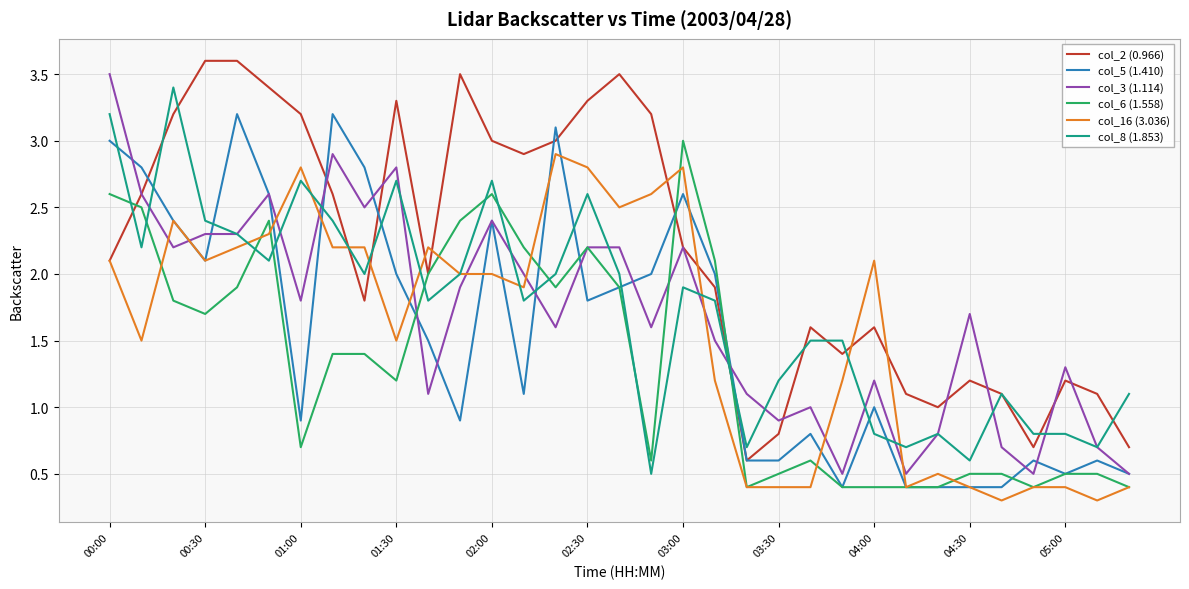

What is the minimum value shown in the chart?

0.3